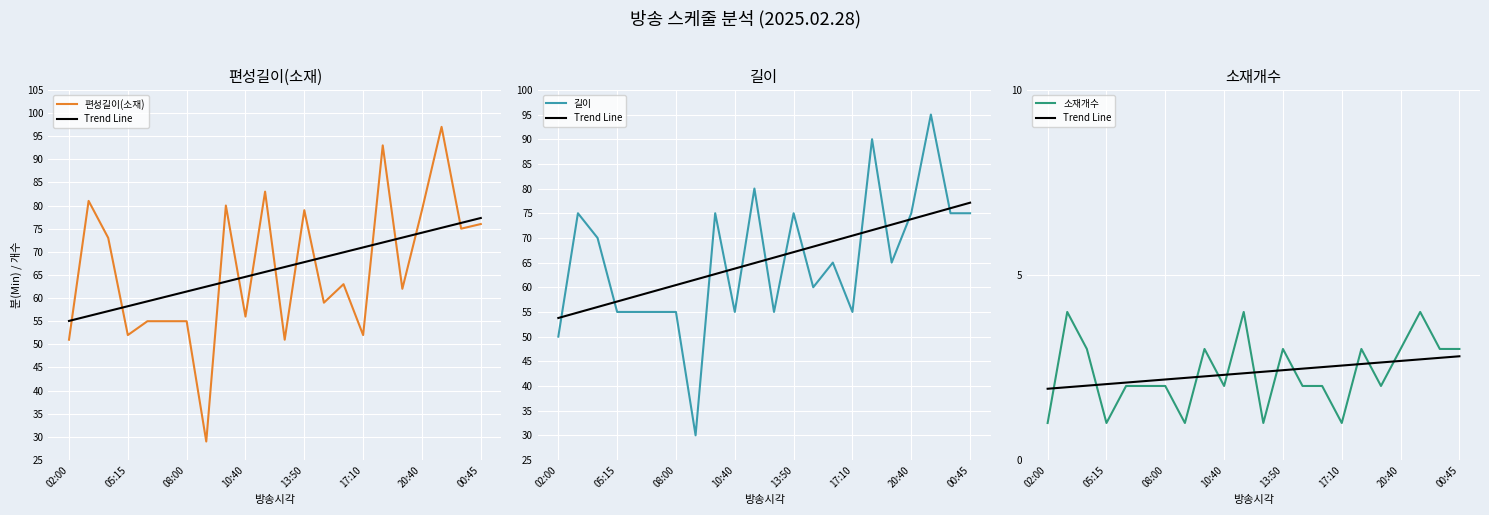

The 길이 series shows 16.7 at 05:15. True or false?

False